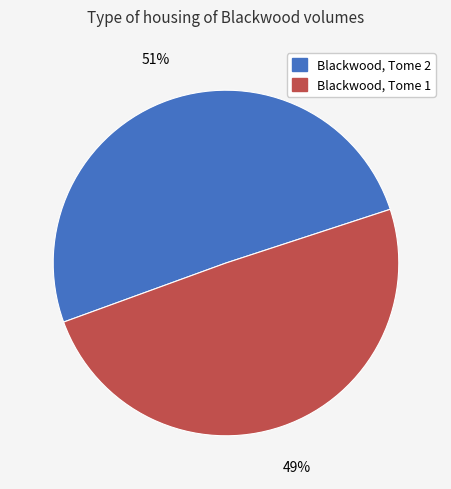

To the nearest percent, what portion does Blackwood, Tome 1 represent?

49%